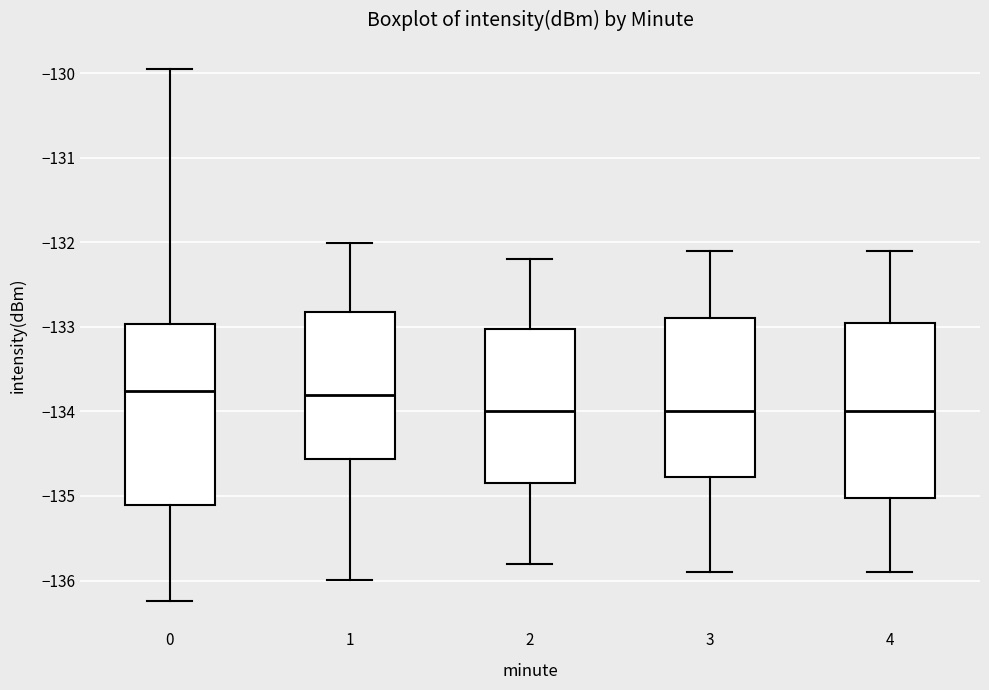

Reading left to right, transcribe this box plot: for each box, give where its median line is, the range the box spans, and where its two whiskers end, as read against the y-axis. The values are not printed on the chart, so give them approximately, as read against the axis.

0: median -133.8, box -135.1 to -133.0, whiskers -136.2 to -130.0
1: median -133.8, box -134.6 to -132.8, whiskers -136.0 to -132.0
2: median -134.0, box -134.8 to -133.0, whiskers -135.8 to -132.2
3: median -134.0, box -134.8 to -132.9, whiskers -135.9 to -132.1
4: median -134.0, box -135.0 to -132.9, whiskers -135.9 to -132.1